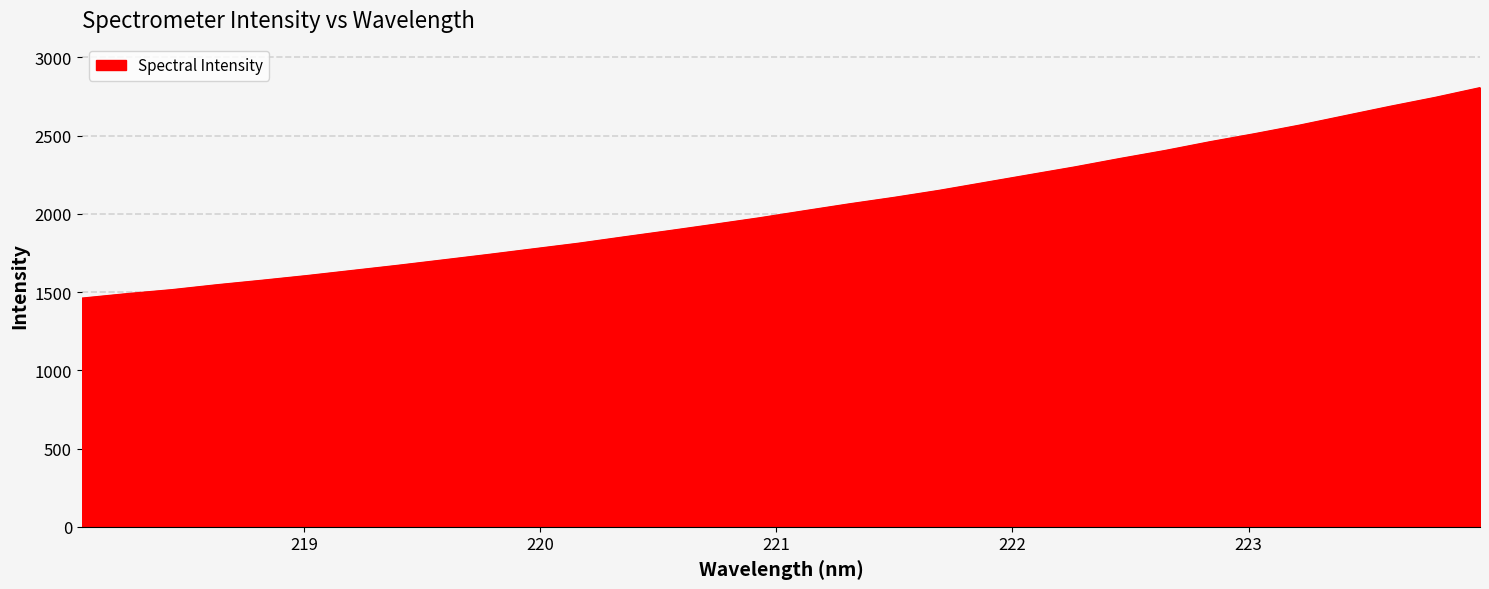

What is the minimum value shown in the chart?

1461.5